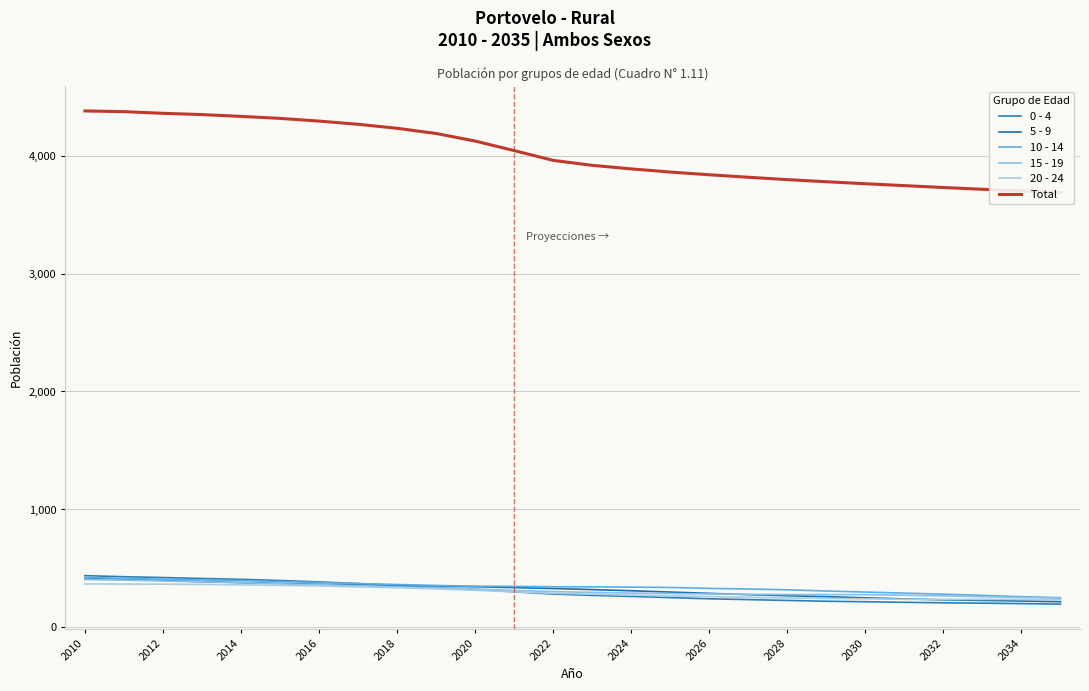

What are all the series names shown in the legend?

0 - 4, 5 - 9, 10 - 14, 15 - 19, 20 - 24, Total